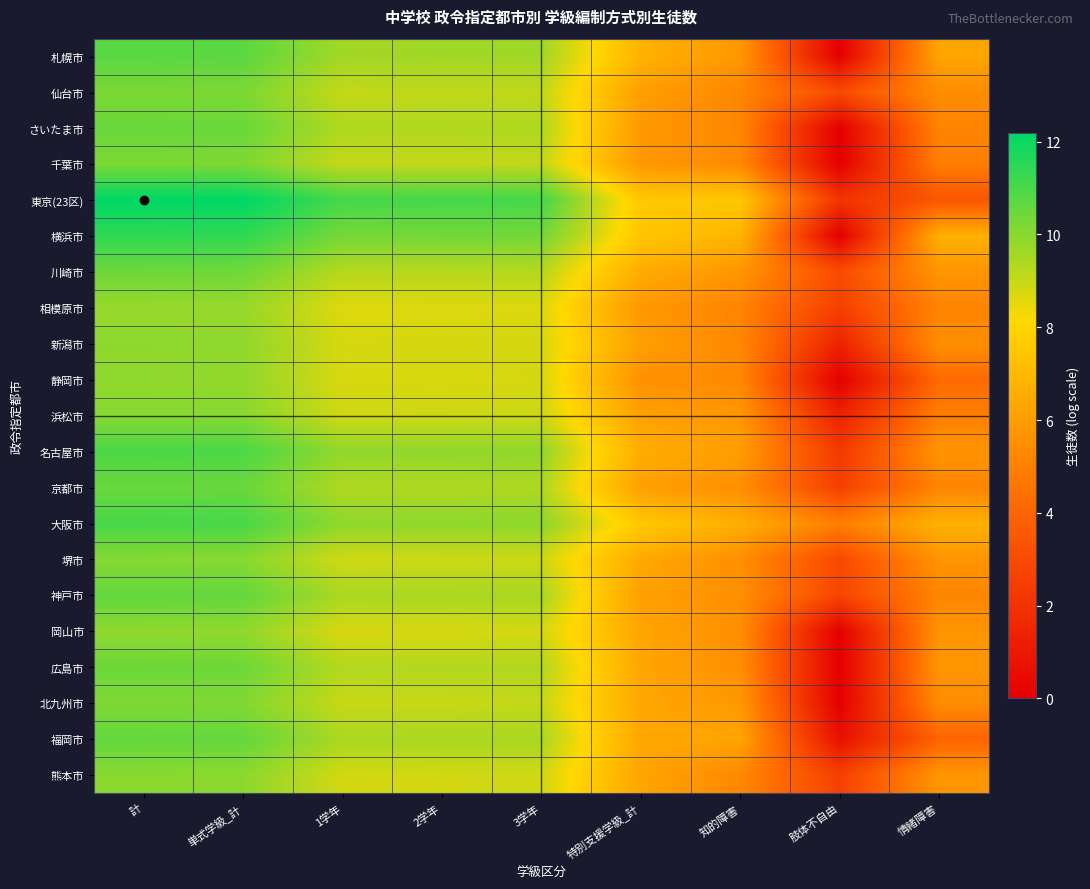

Which series has the widest spread of values?

横浜市